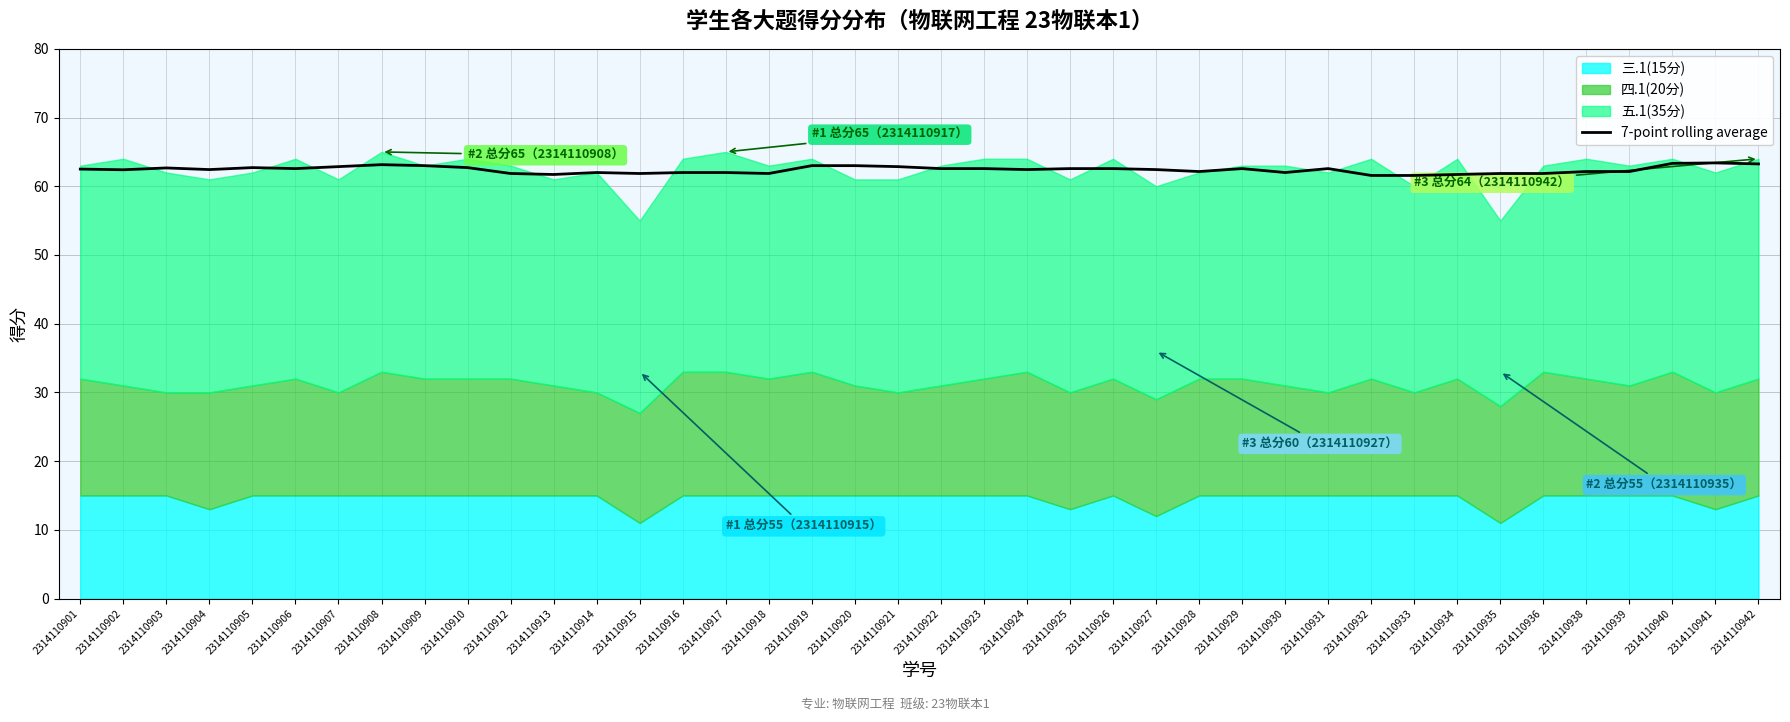

What is the minimum value for 7-point rolling average?

61.6